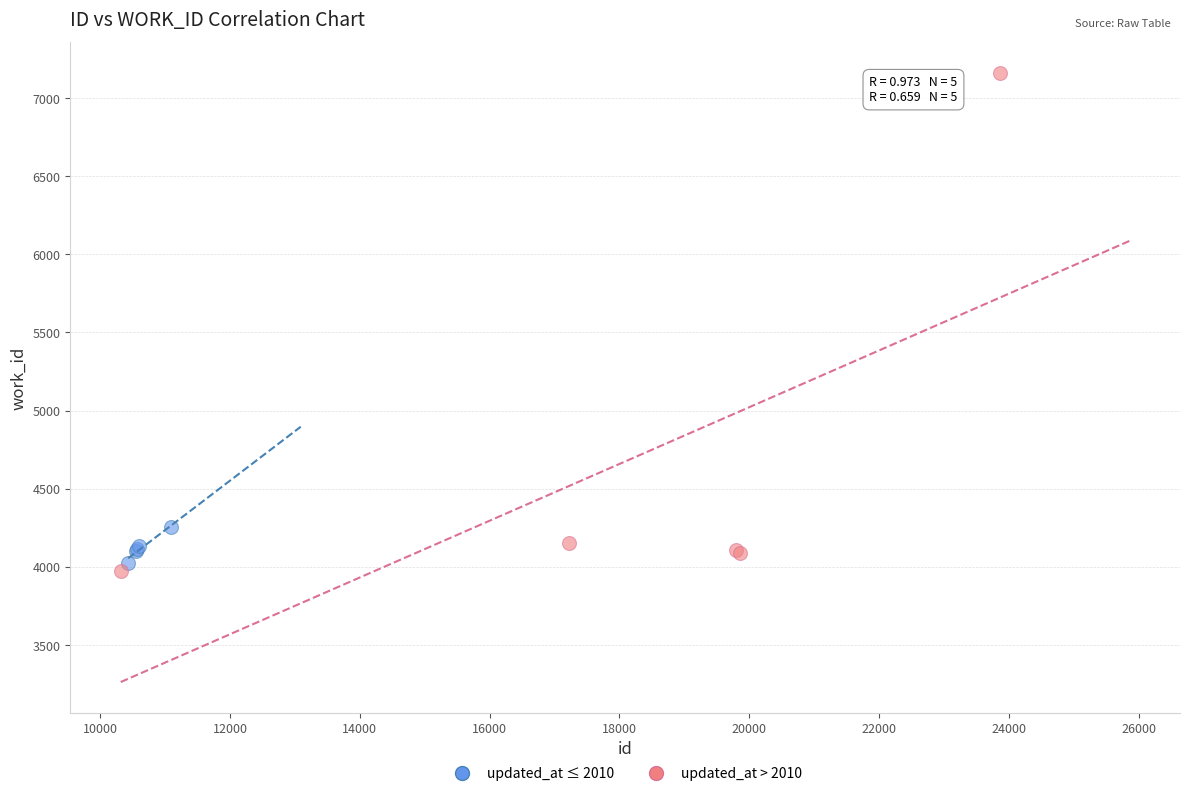

Which series has the widest spread of Y values?

updated_at > 2010